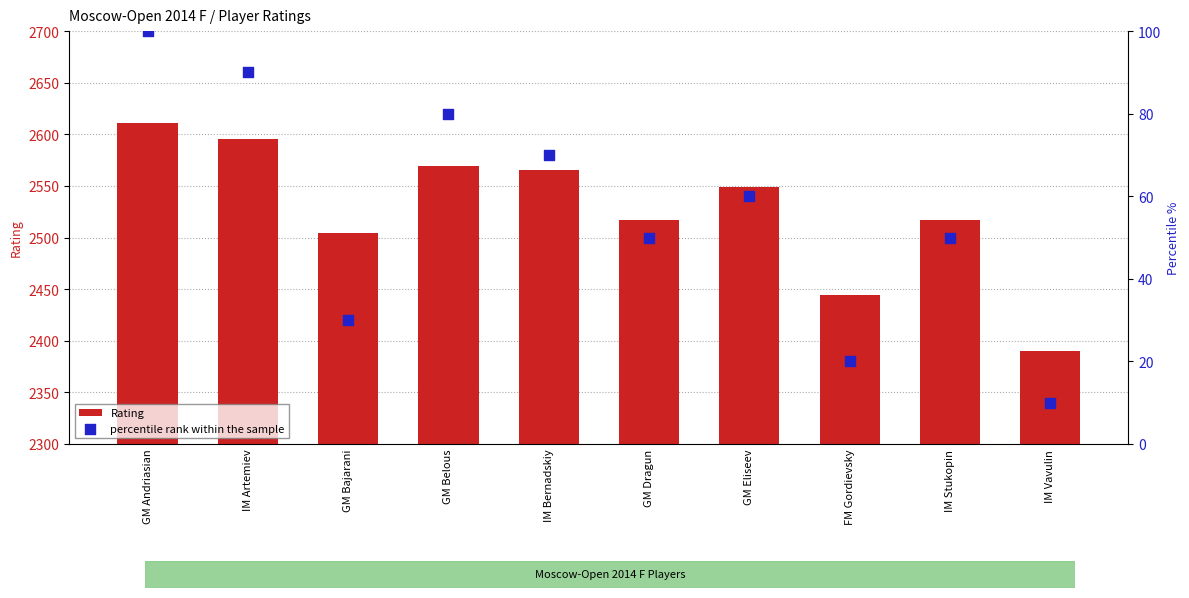

What are all the series names shown in the legend?

Rating, percentile rank within the sample